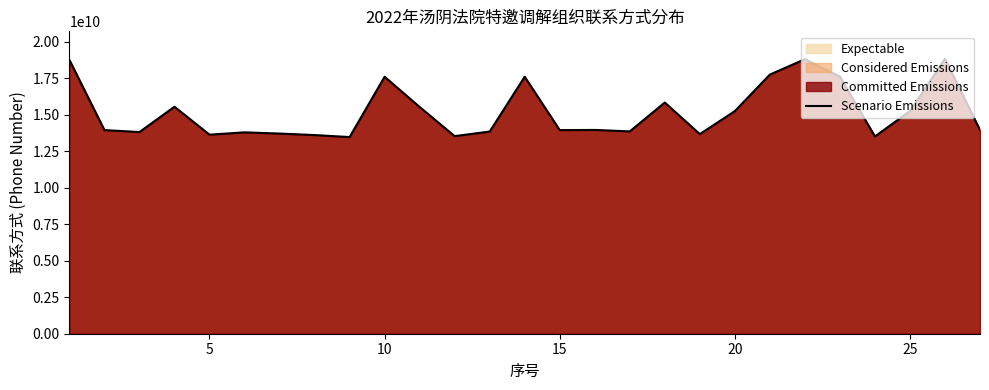

Approximately how many times larger is the value at 5 compared to 10?

0.8